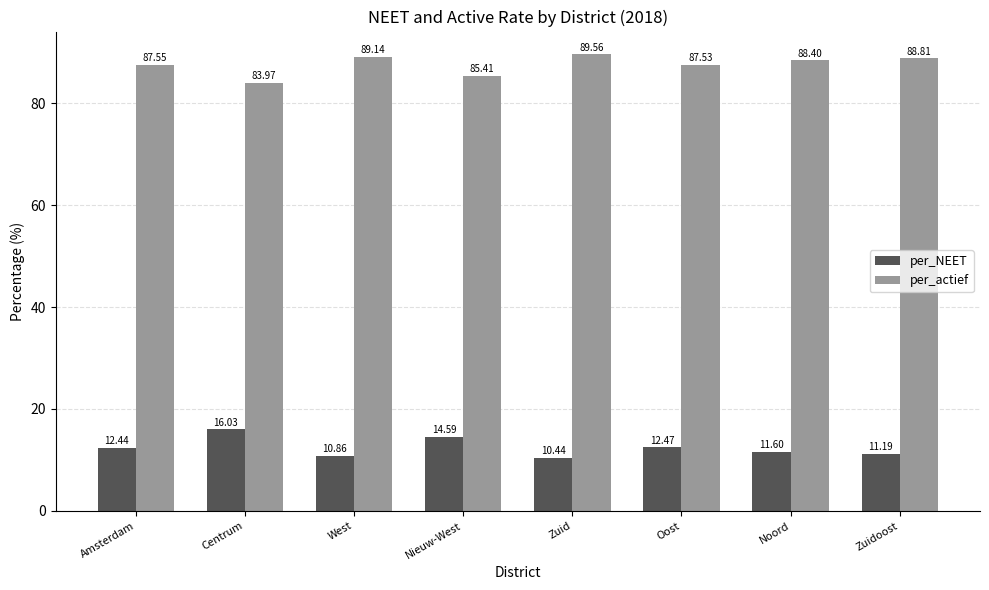

Which category has the highest value across all series?

Zuid